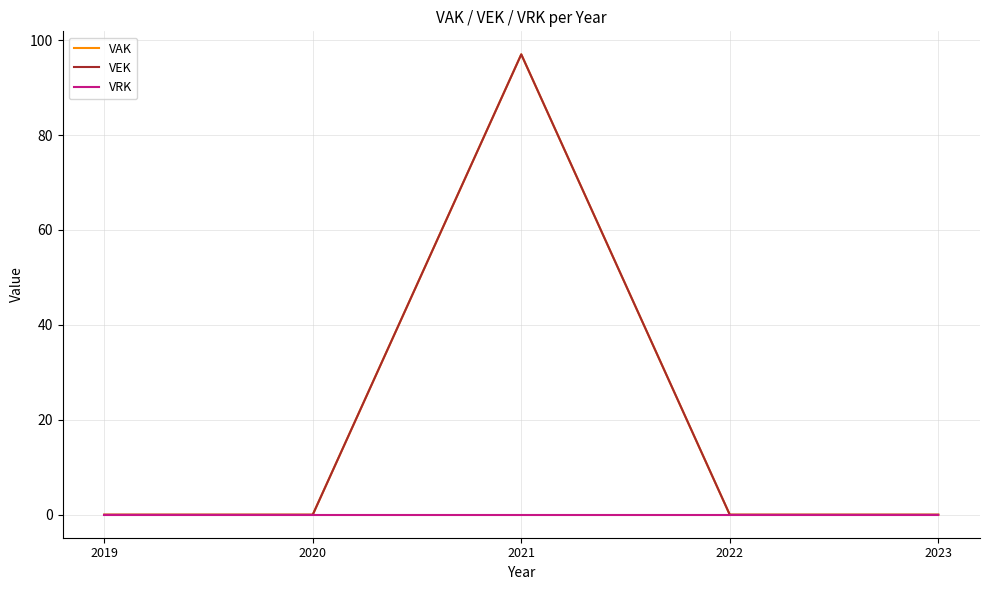

Does the chart have visible grid lines?

Yes